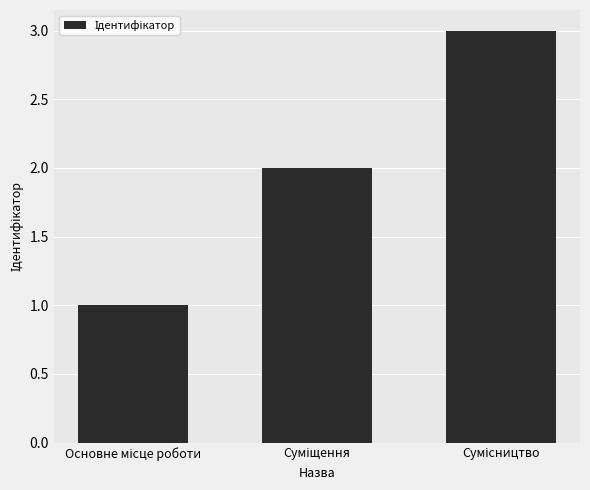

What is the maximum value shown in the chart?

3